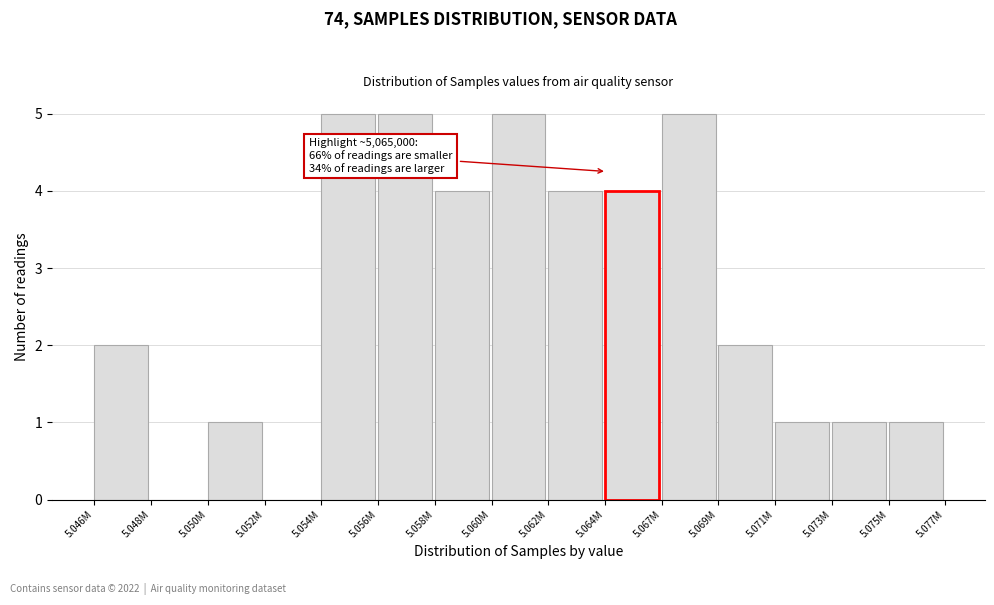

Reading right to left, transcribe all the data shown in this chart.

5.075M=1	5.073M=1	5.071M=1	5.069M=2	5.067M=5	5.064M=4	5.062M=4	5.060M=5	5.058M=4	5.056M=5	5.054M=5	5.052M=0	5.050M=1	5.048M=0	5.046M=2